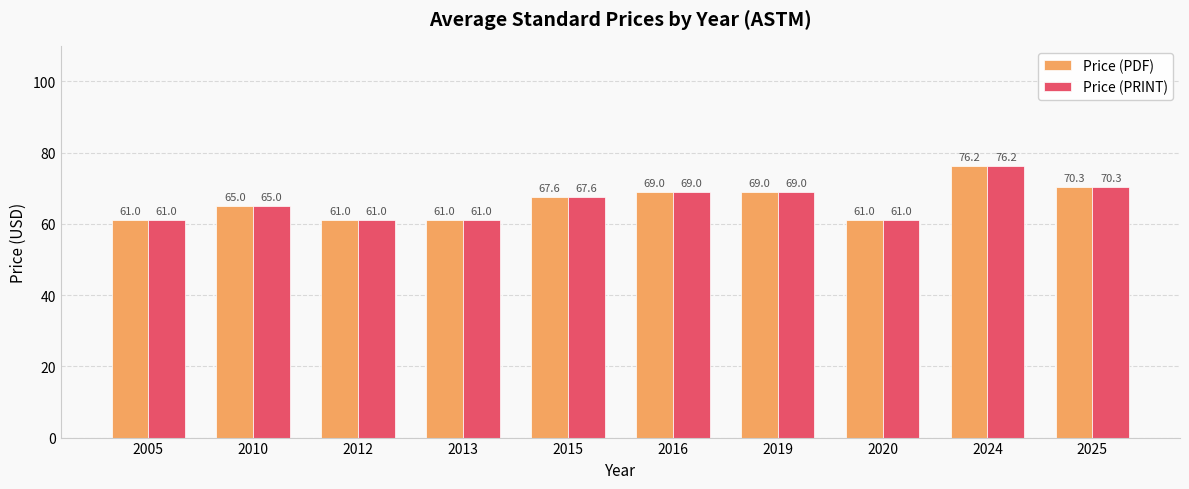

At how many categories does at least one series exceed 66?

5